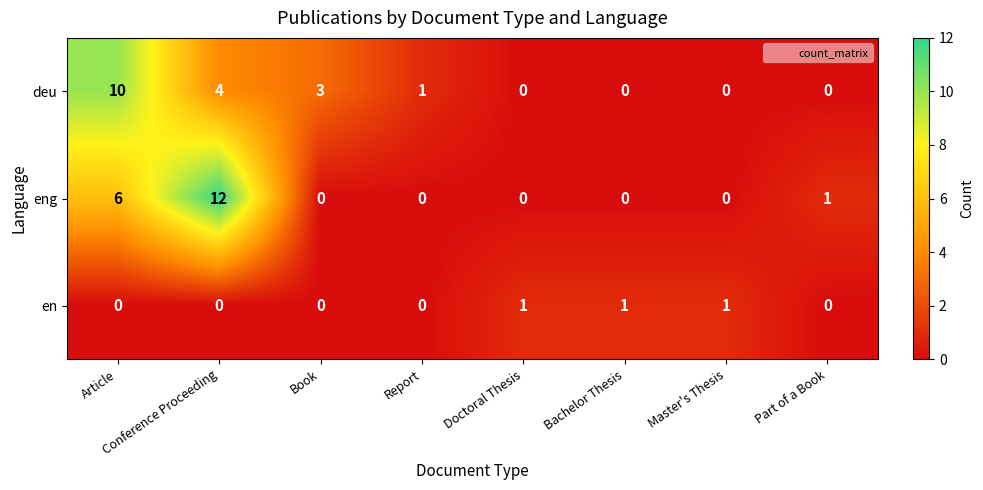

Rank the series at Conference Proceeding from lowest to highest value.

en, deu, eng